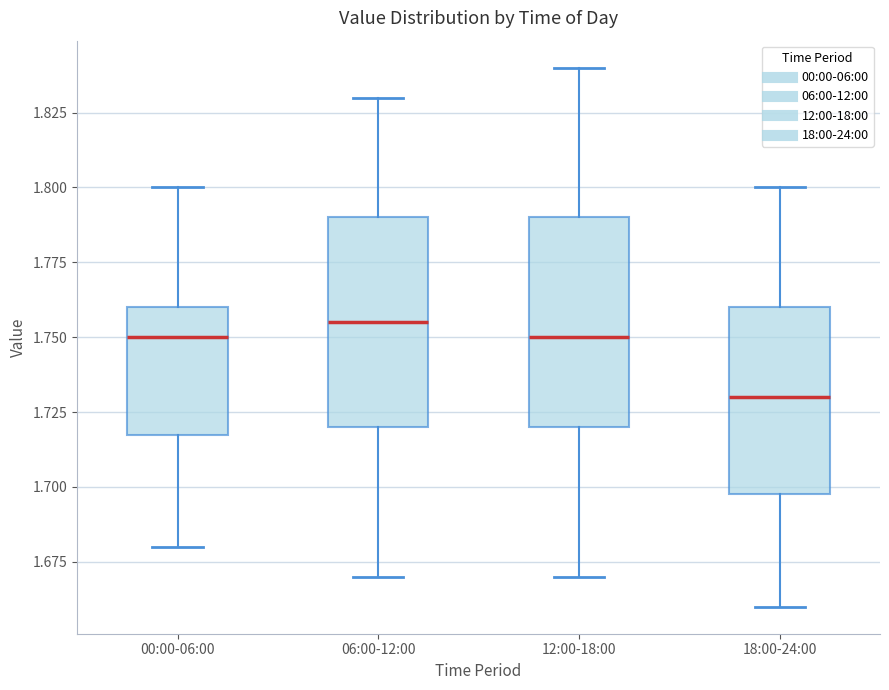

Where is the upper edge of the box for 06:00-12:00 on the y-axis? The values are not printed on the chart, so give them approximately, as read against the axis.

1.790